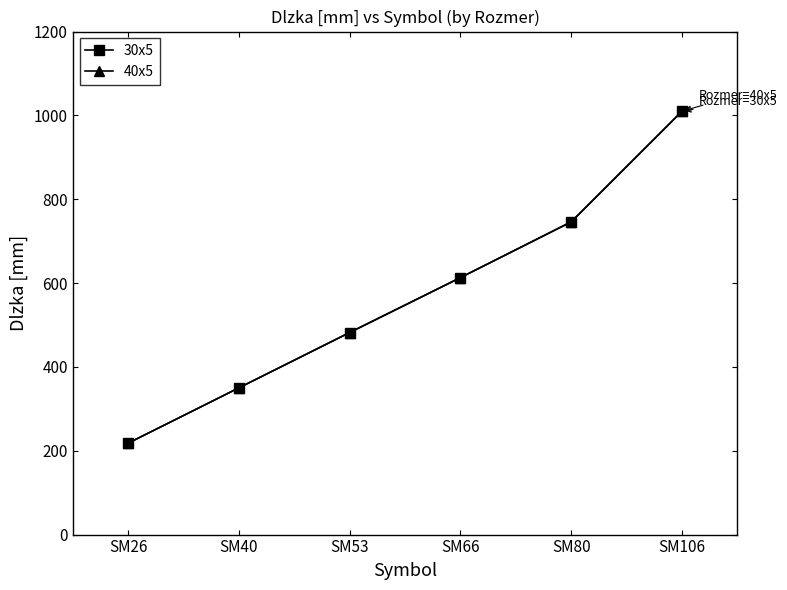

Reading left to right, transcribe all the data shown in this chart.

30x5: 218	350	482	613	746	1010
40x5: 218	350	482	613	746	1010